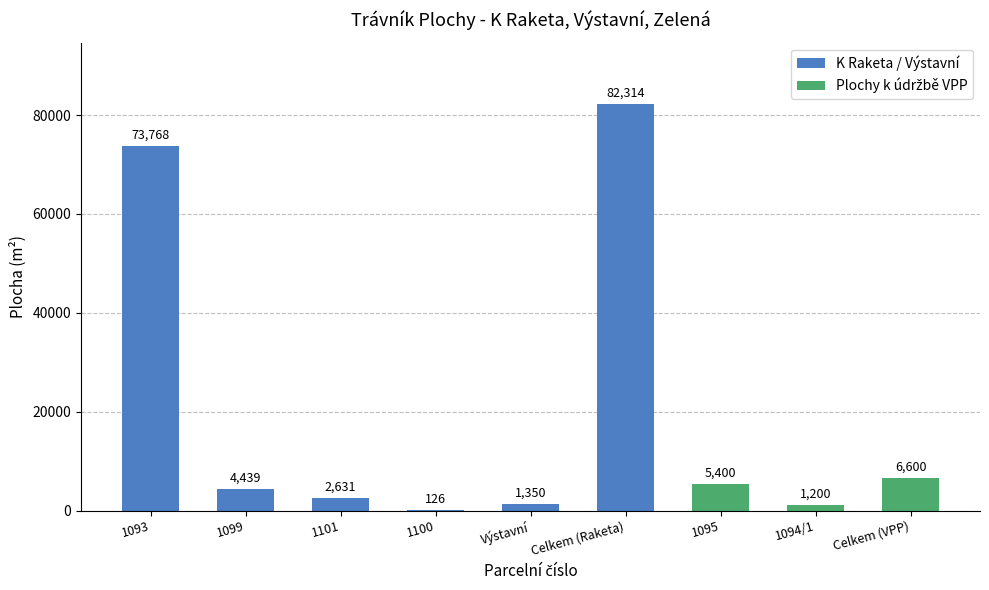

What is the sum of the values at Výstavní and Celkem (Raketa)?

83664